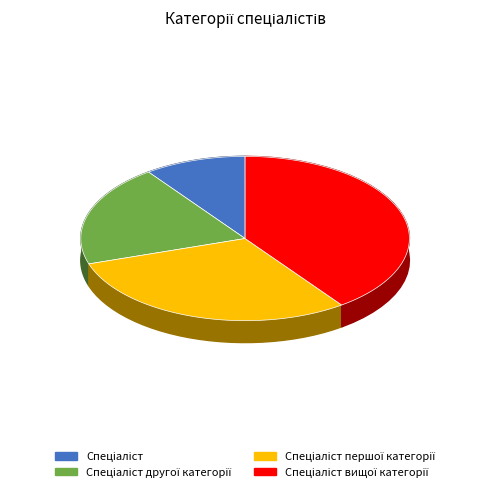

Is the sum of Спеціаліст and Спеціаліст вищої категорії greater than half?

No